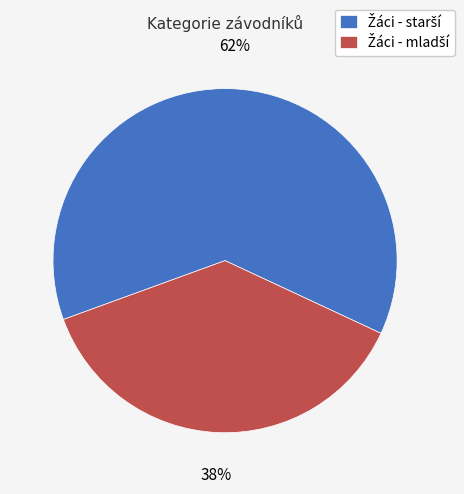

Is there any slice that represents more than half of the pie?

Yes